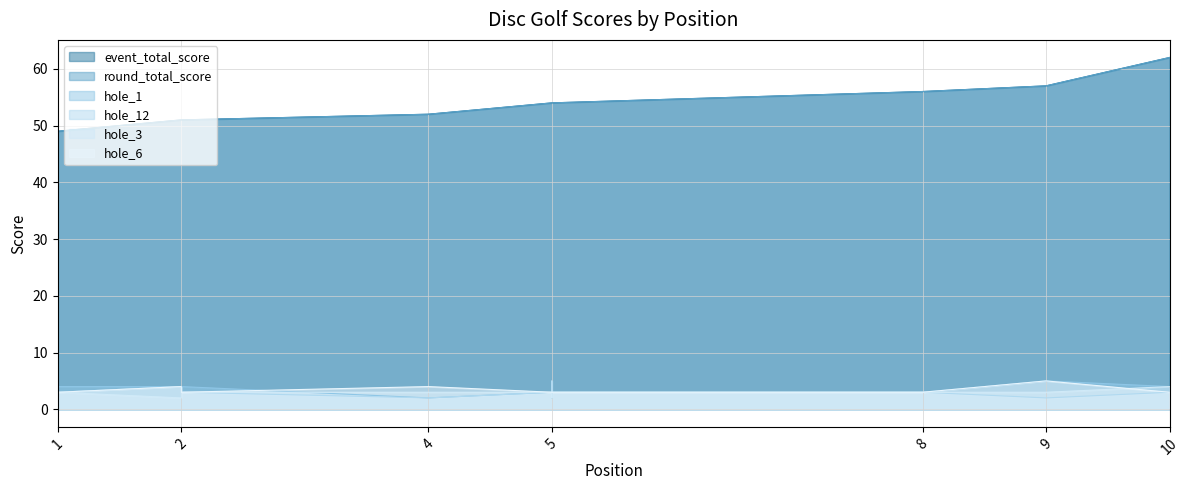

What is the smallest value displayed?

2